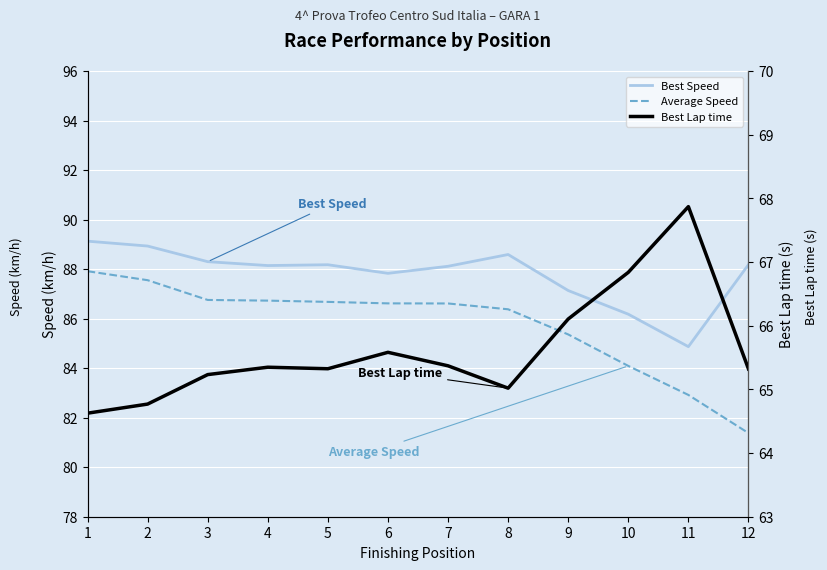

Which series has the largest total across all categories?

Best Speed